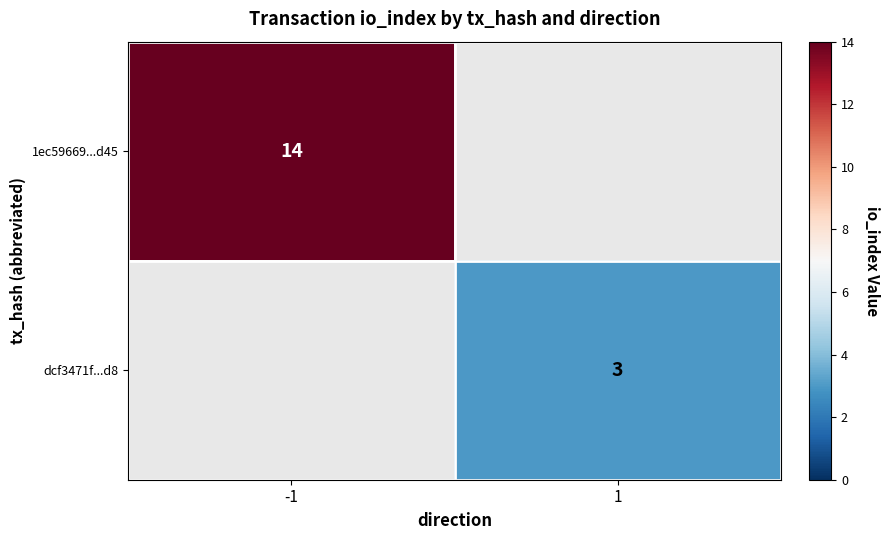

The value of dcf3471f...d8 at 1 is 5. True or false?

False